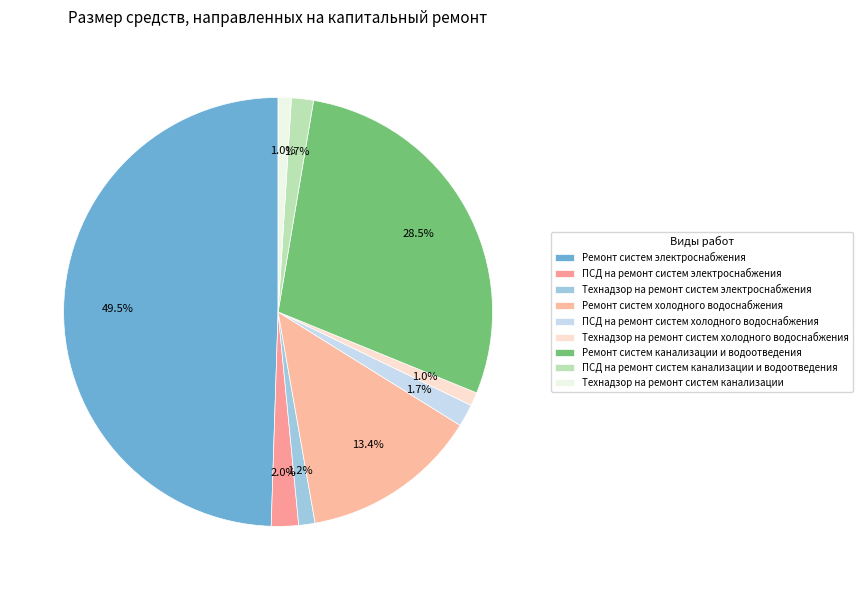

To the nearest percent, what portion does ПСД на ремонт систем электроснабжения represent?

2%